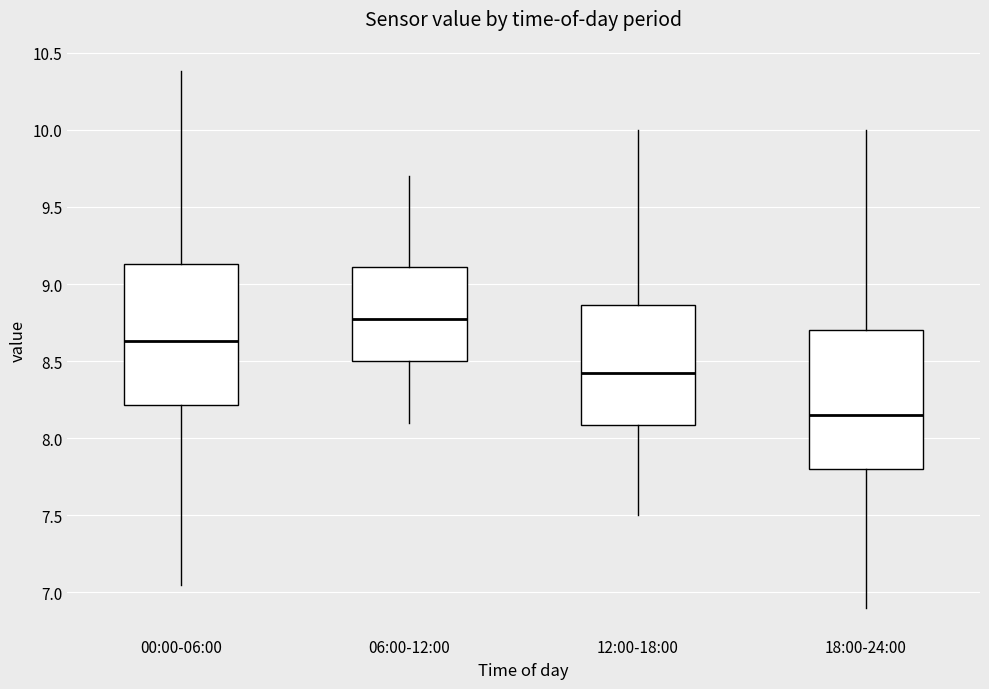

Where does the lower whisker of the box for 06:00-12:00 end on the y-axis? The values are not printed on the chart, so give them approximately, as read against the axis.

8.10